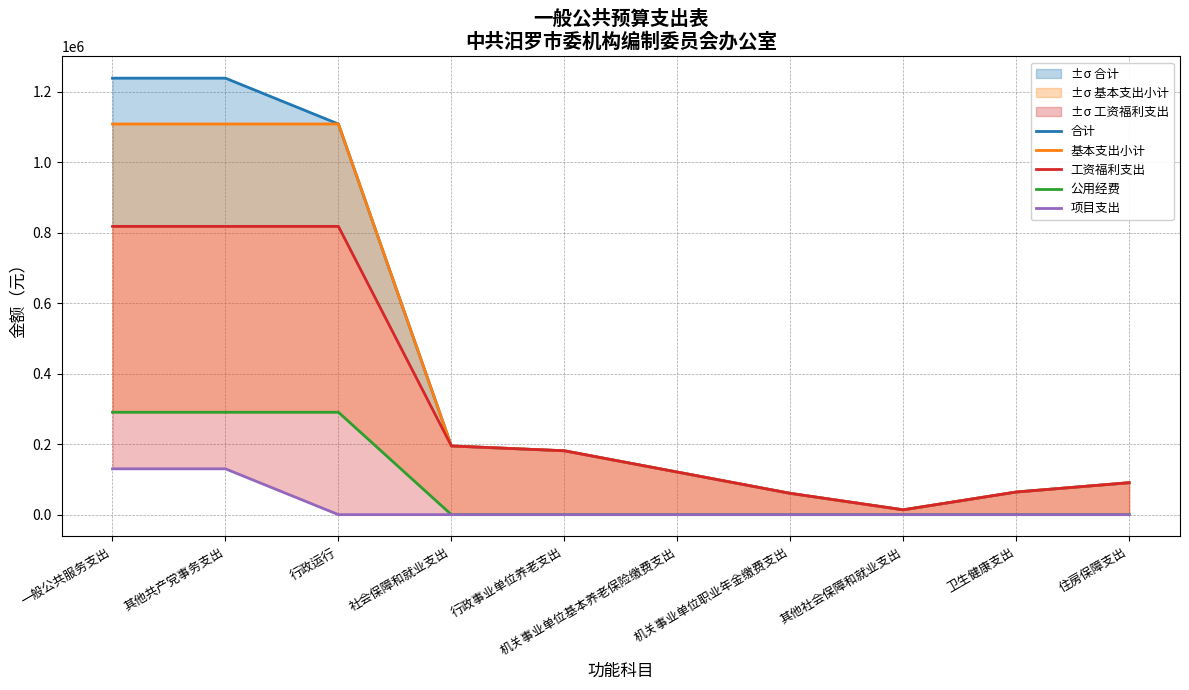

Does the chart have visible grid lines?

Yes